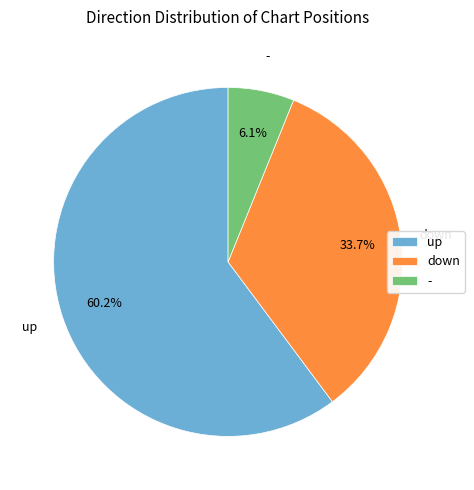

What percentage is the - slice, to the nearest percent?

6%